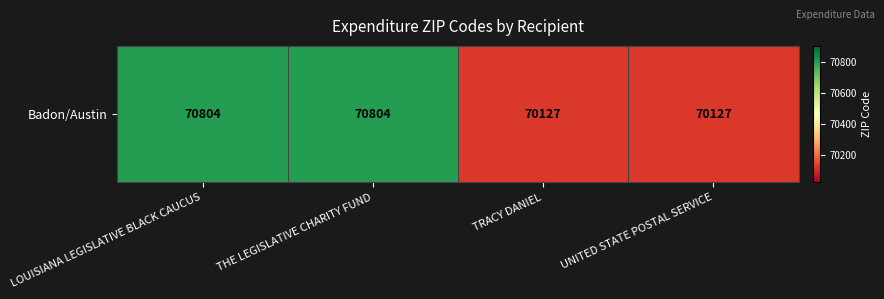

Reading left to right, list all the values displayed in this chart.

LOUISIANA LEGISLATIVE BLACK CAUCUS=70804	THE LEGISLATIVE CHARITY FUND=70804	TRACY DANIEL=70127	UNITED STATE POSTAL SERVICE=70127